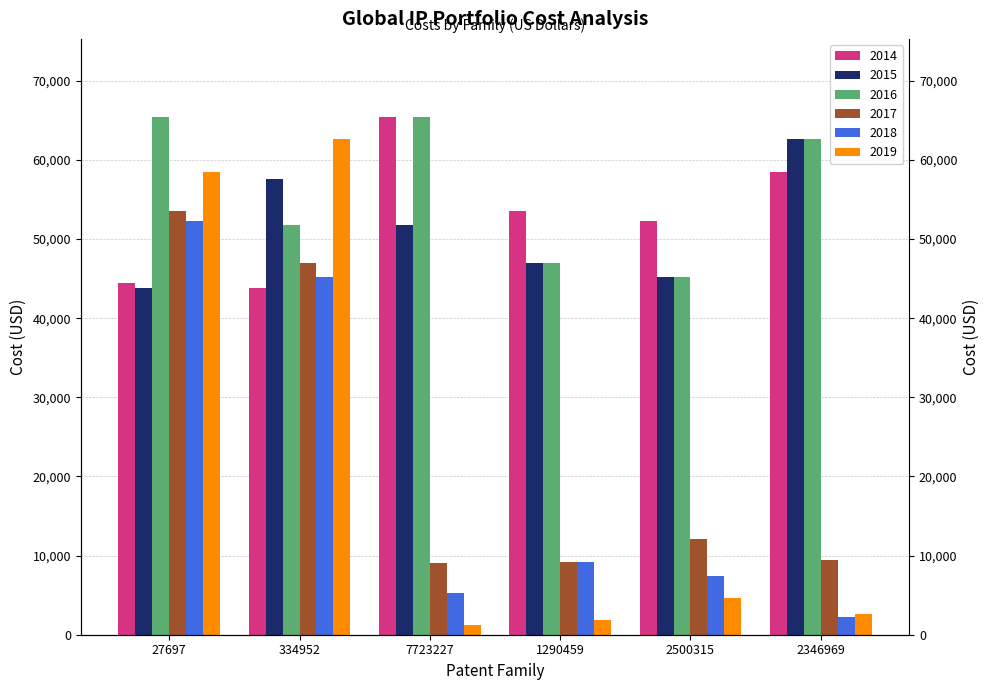

Reading left to right, extract all data points from this chart.

2014: 44494	43818	65480	53497	52263	58475
2015: 43818	57632	51843	46950	45215	62666
2016: 65480	51843	65480	46950	45215	62666
2017: 53497	46950	9006	9234	12050	9403
2018: 52263	45215	5255	9234	7400	2235
2019: 58475	62666	1181	1834	4650	2663